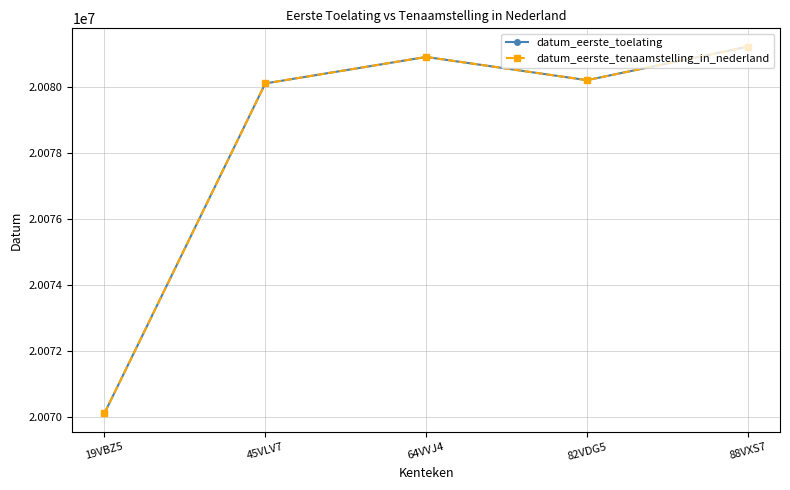

List the series in order of their peak value, highest first.

datum_eerste_toelating, datum_eerste_tenaamstelling_in_nederland